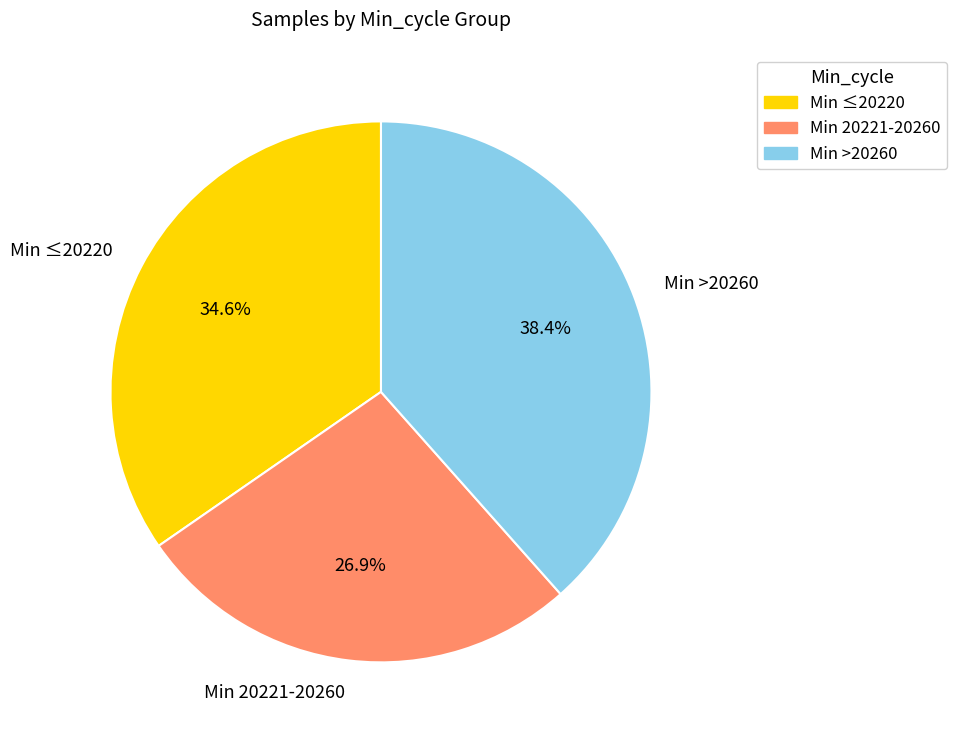

How many segments does this pie chart have?

3